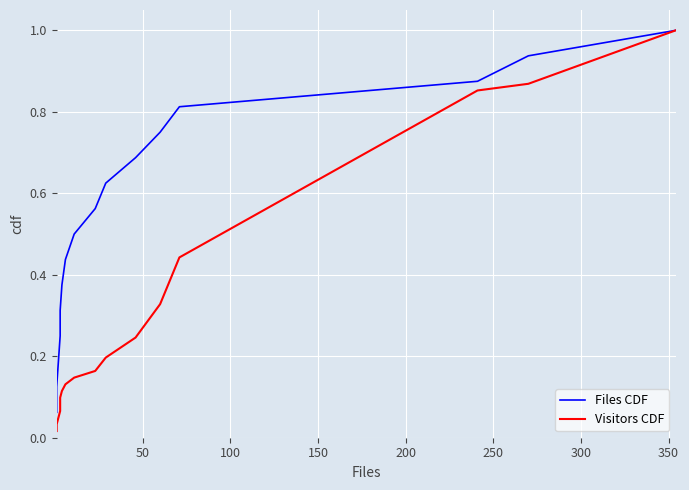

What is the highest value of the Visitors CDF series?

1.0